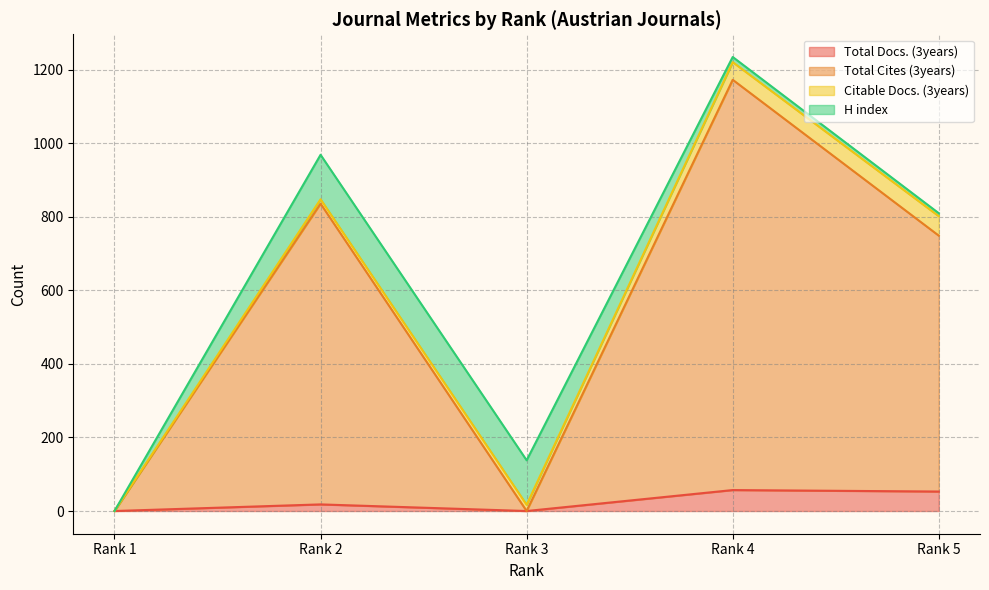

Does the chart display data point markers on the line(s)?

No